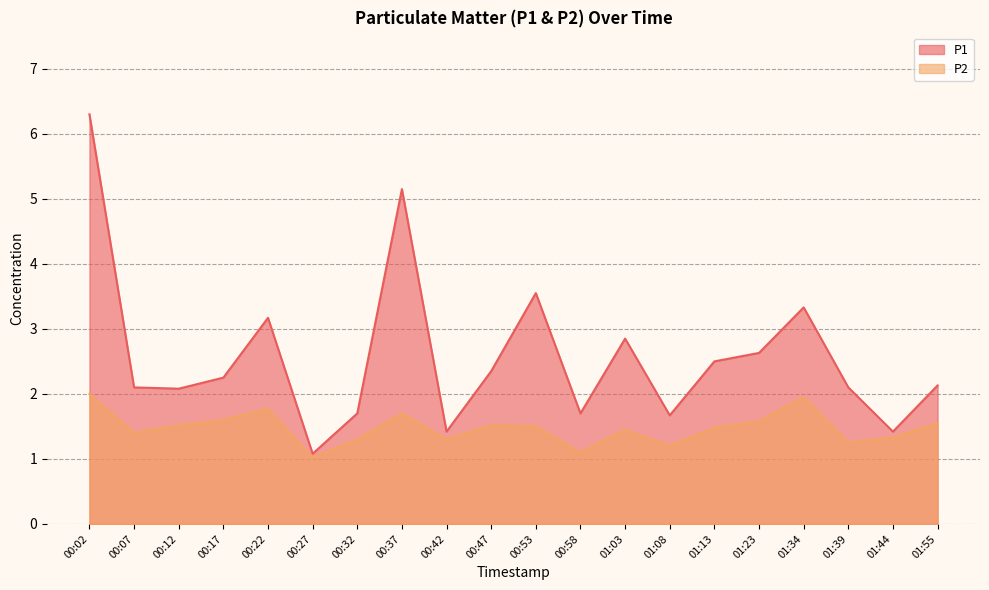

What is the value of the P2 point at the 10th from the left?

1.5